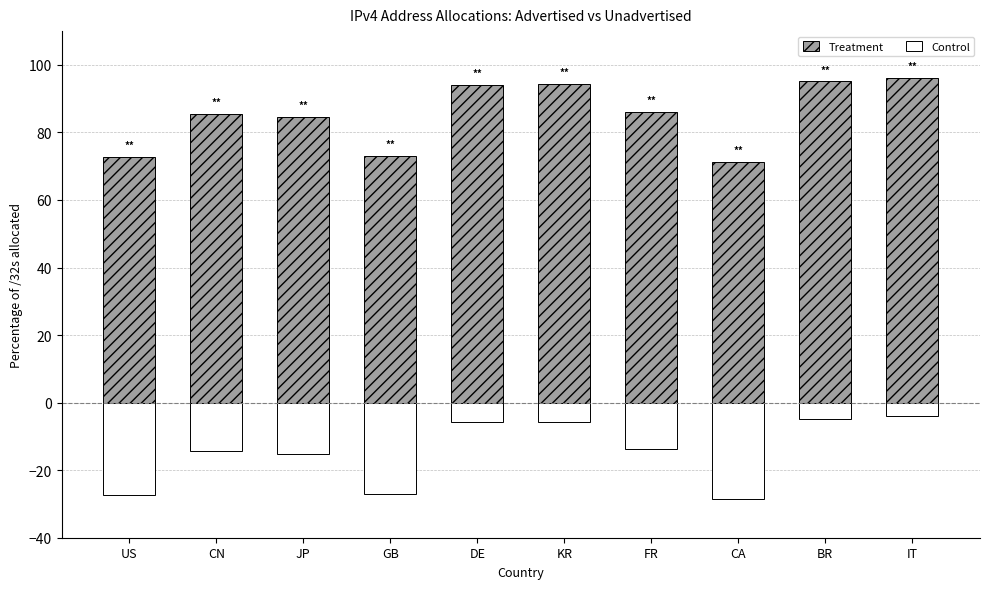

What are all the series names shown in the legend?

Treatment, Control